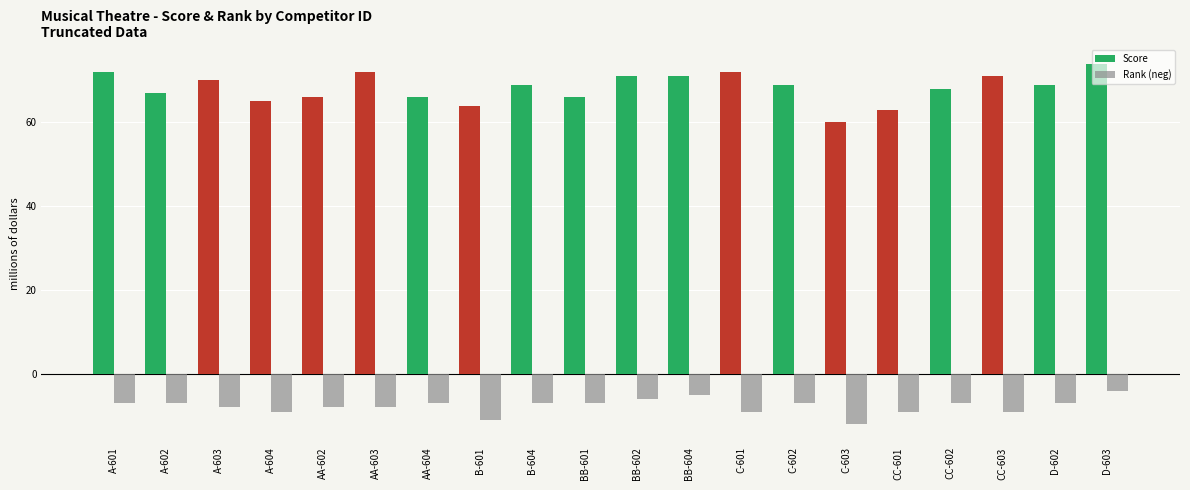

Which category has the lowest value across all series?

C-603